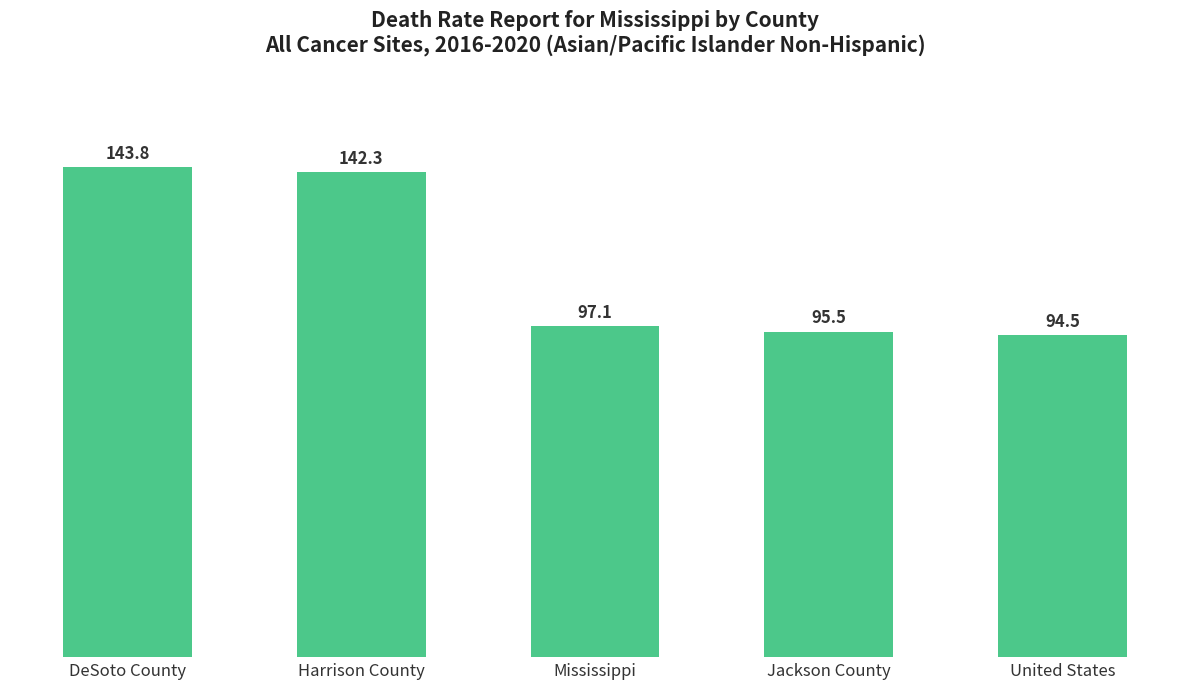

What is the greatest value displayed?

143.8